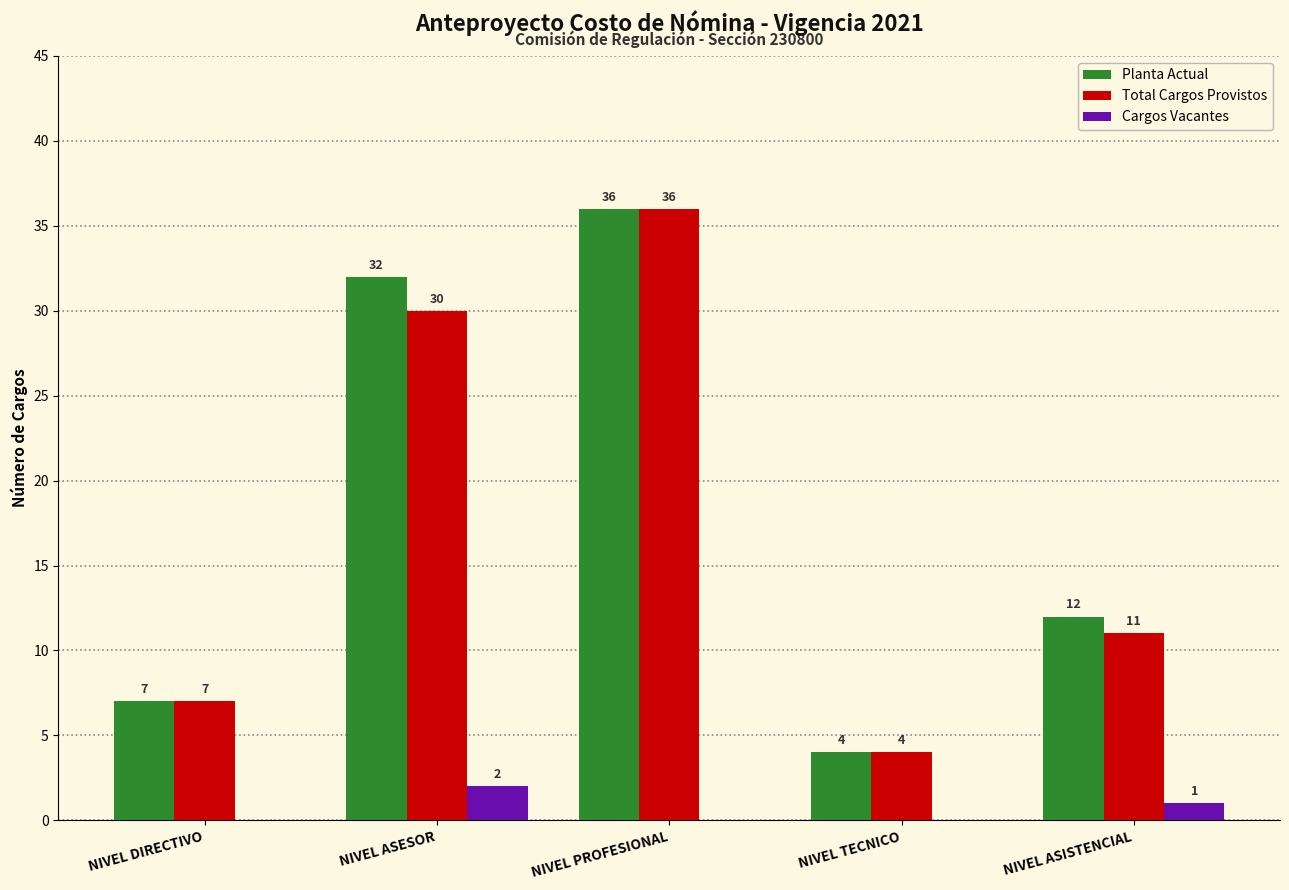

Where is Planta Actual nearest to the value 20?

NIVEL ASISTENCIAL